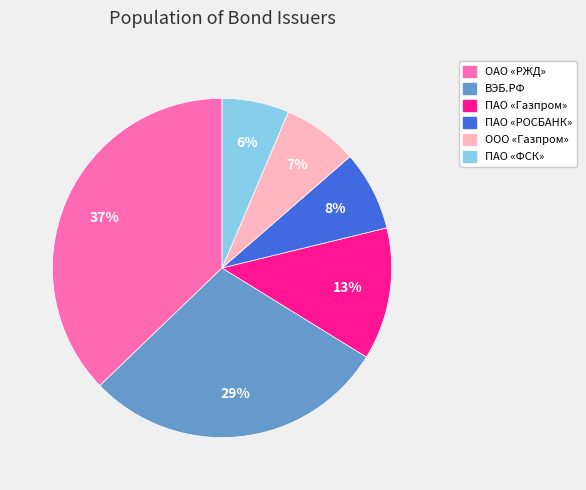

Is it true that ОАО «РЖД» is 26% of the pie?

False